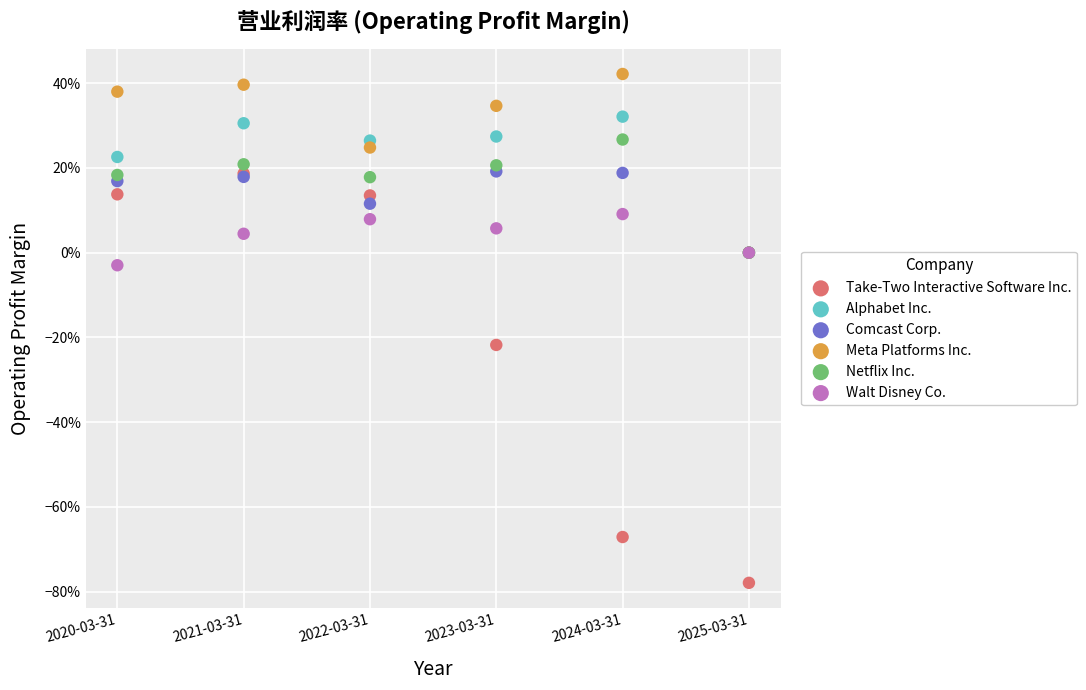

What are all the series names shown in the legend?

Take-Two Interactive Software Inc., Alphabet Inc., Comcast Corp., Meta Platforms Inc., Netflix Inc., Walt Disney Co.